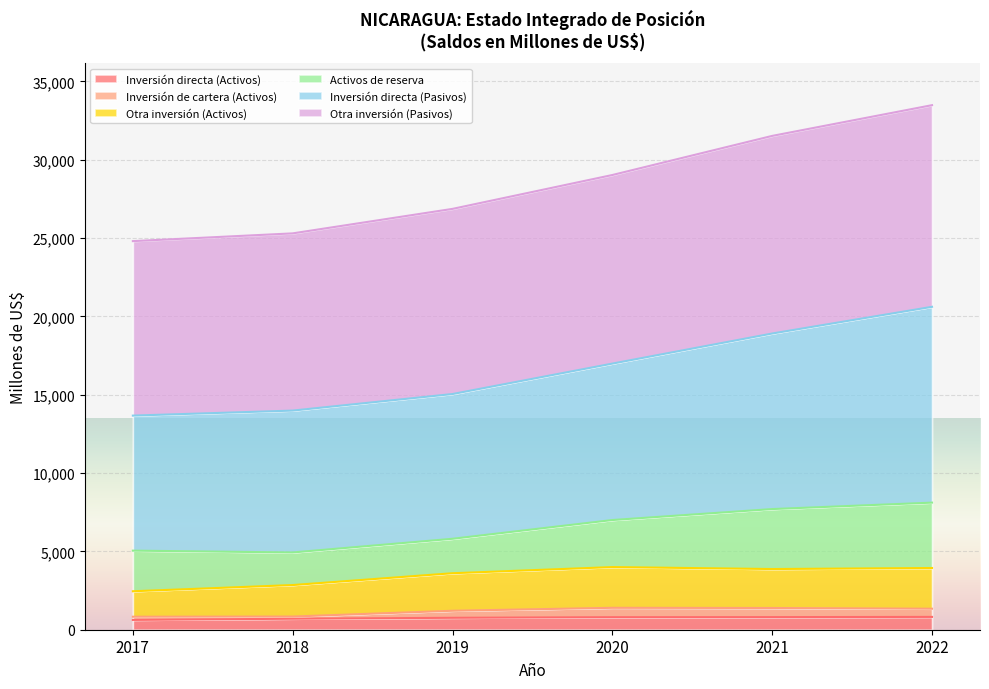

How many categories are shown in the chart?

6